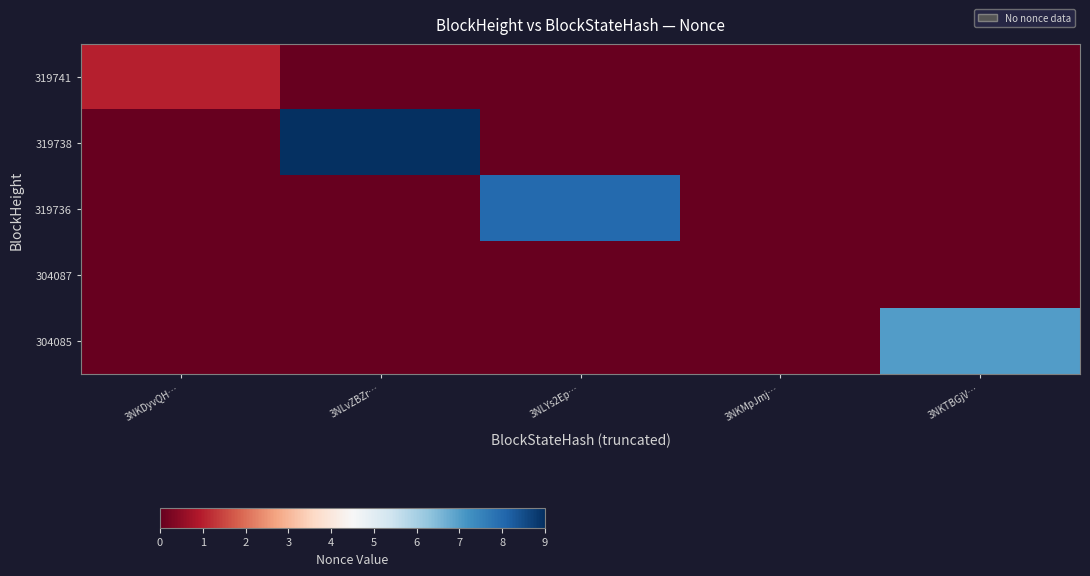

Reading left to right, transcribe all the data shown in this chart.

319741: 3NKDyvQH…=1	3NLvZBZr…=0	3NLYs2Ep…=0	3NKMpJmj…=0	3NKTBGjV…=0
319738: 3NKDyvQH…=0	3NLvZBZr…=9	3NLYs2Ep…=0	3NKMpJmj…=0	3NKTBGjV…=0
319736: 3NKDyvQH…=0	3NLvZBZr…=0	3NLYs2Ep…=8	3NKMpJmj…=0	3NKTBGjV…=0
304087: 3NKDyvQH…=0	3NLvZBZr…=0	3NLYs2Ep…=0	3NKMpJmj…=0	3NKTBGjV…=0
304085: 3NKDyvQH…=0	3NLvZBZr…=0	3NLYs2Ep…=0	3NKMpJmj…=0	3NKTBGjV…=7